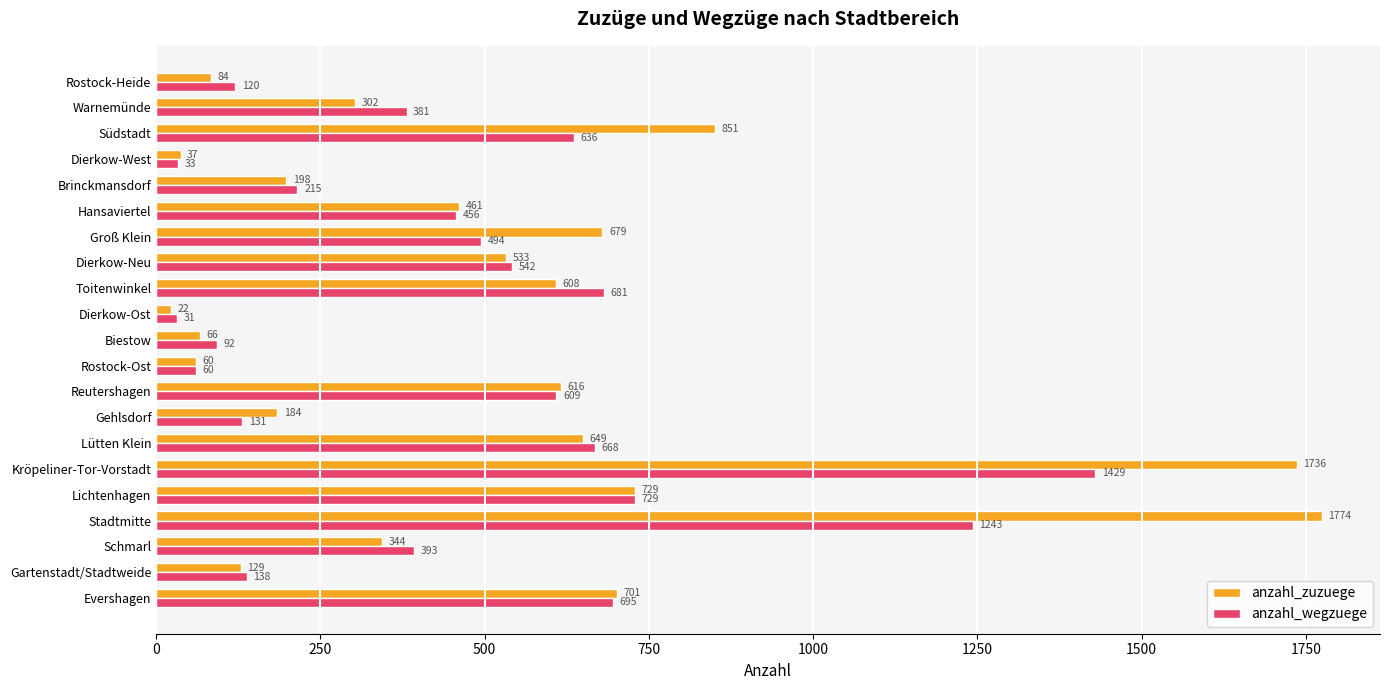

Is it true that anzahl_zuzuege equals 461 at Hansaviertel?

True